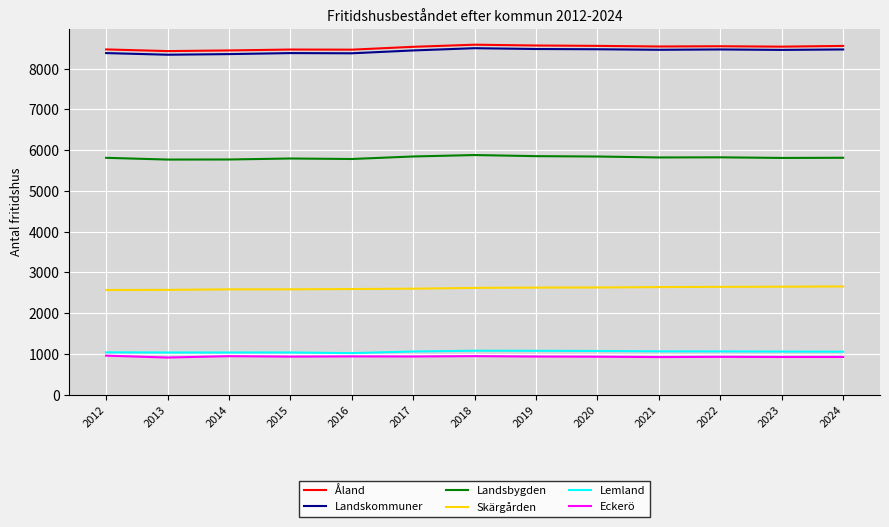

What is the sum of the Eckerö values at 2012 and 2017?

1897